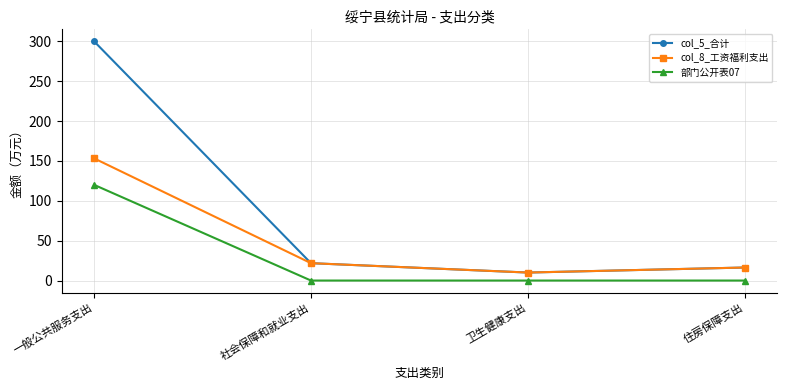

The col_5_合计 series shows 160.5 at 一般公共服务支出. True or false?

False